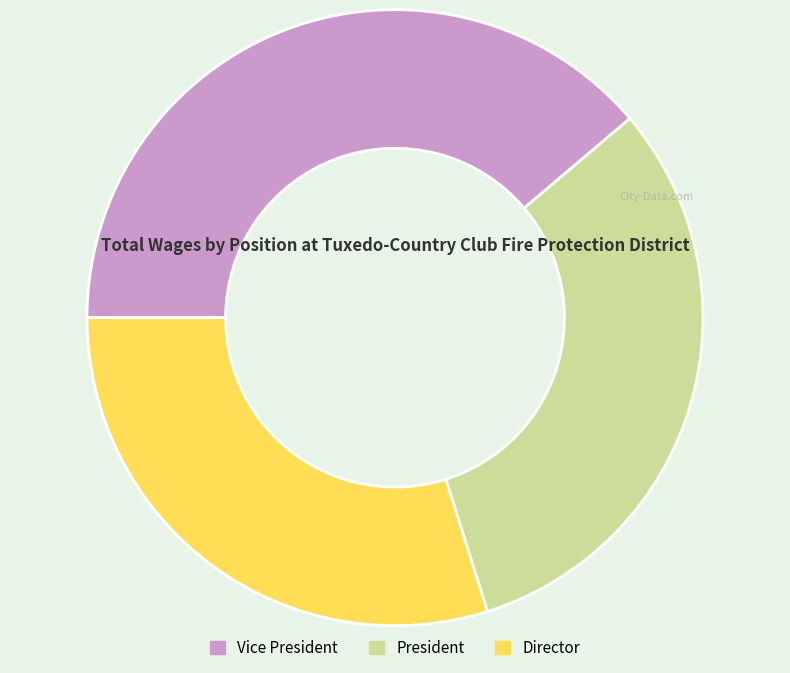

Does any single category account for the majority?

No